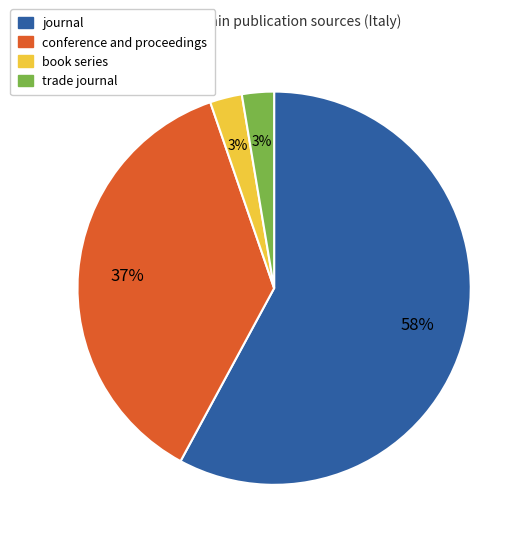

Is it true that journal is 58% of the pie?

True